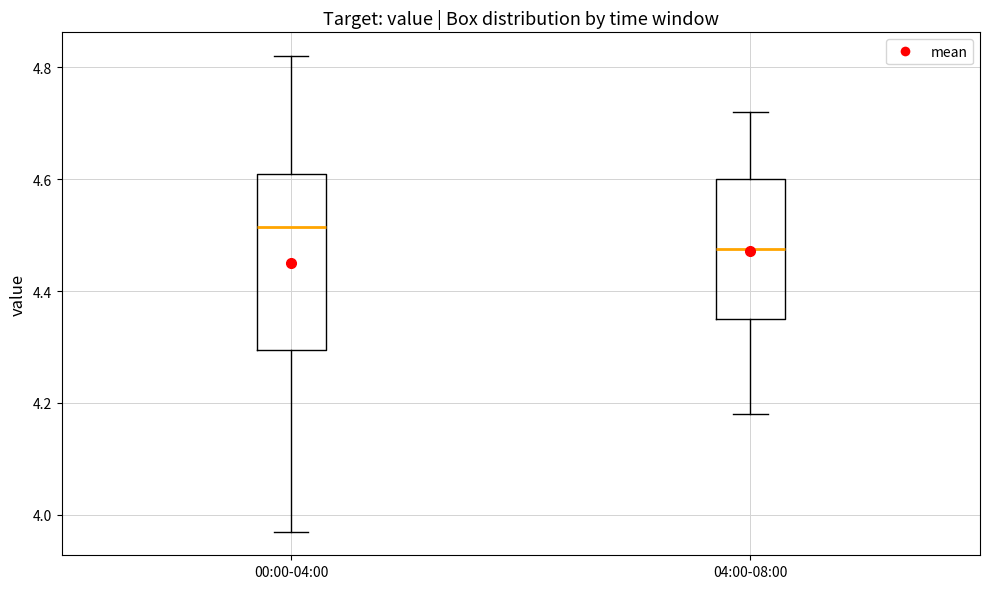

Reading left to right, read every box against the y-axis: the position of its median line, the range the box covers, and the ends of its whiskers. The values are not printed on the chart, so give them approximately, as read against the axis.

00:00-04:00: median 4.52, box 4.30 to 4.62, whiskers 3.98 to 4.82
04:00-08:00: median 4.48, box 4.36 to 4.60, whiskers 4.18 to 4.72